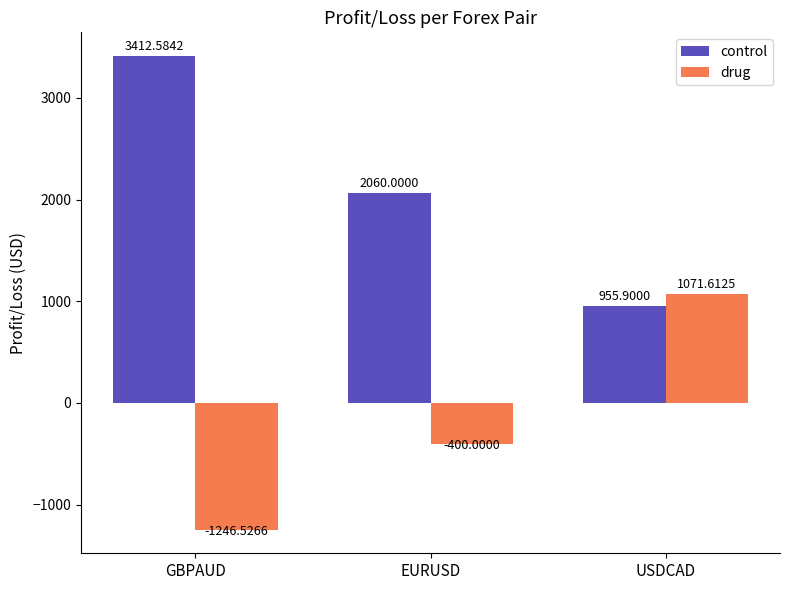

Reading left to right, what are all the values shown in this chart?

control: 3412.6	2060.0	955.9
drug: -1246.5	-400.0	1071.6